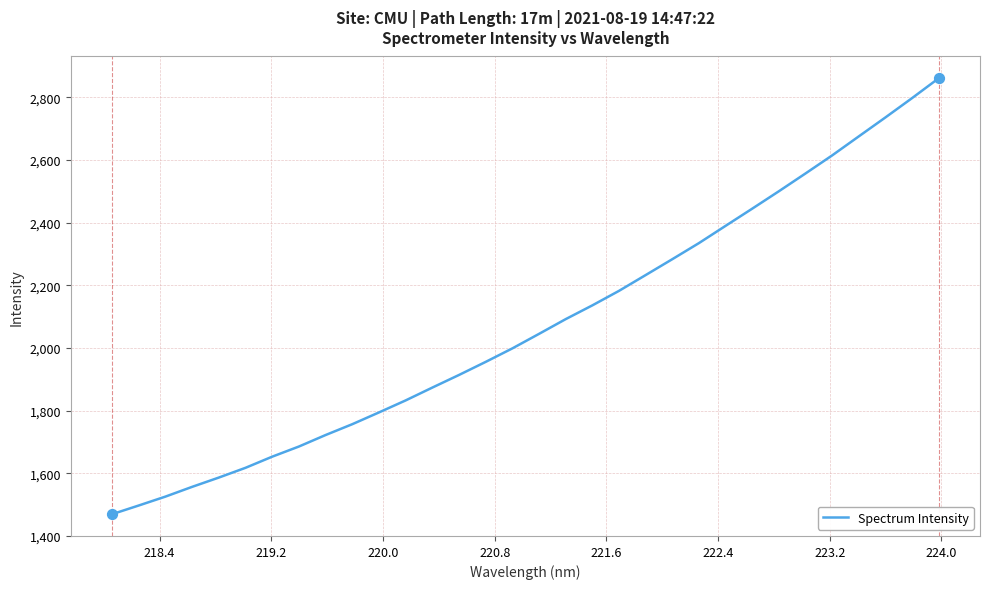

What is the maximum value shown in the chart?

2861.2